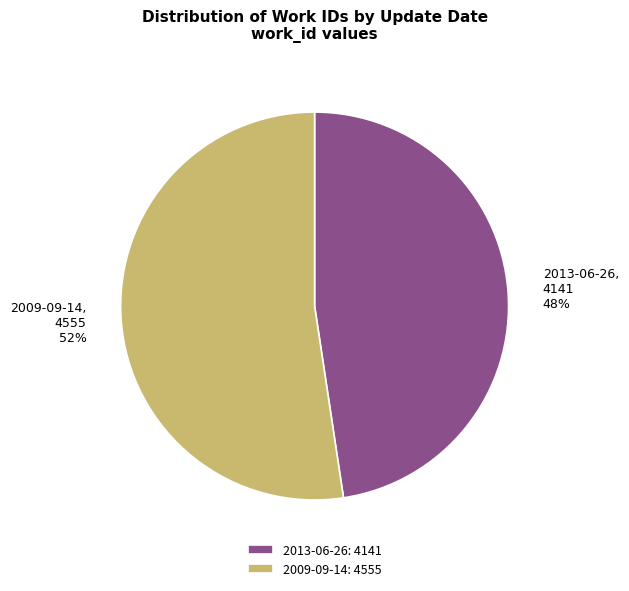

To the nearest percent, what is the average slice percentage?

50%